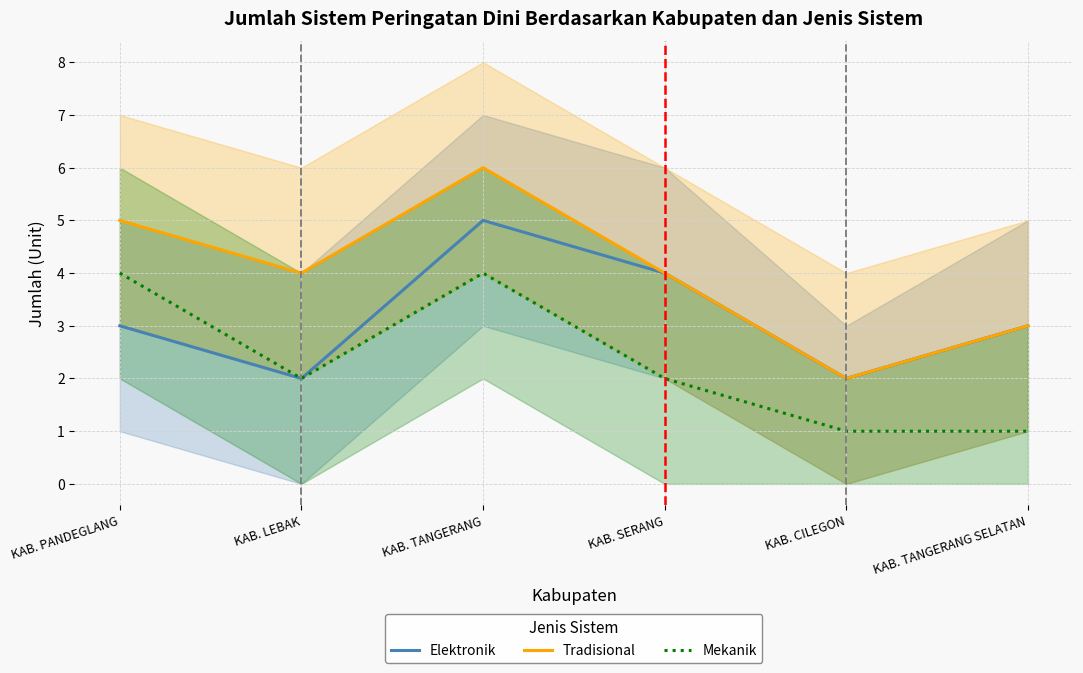

Reading left to right, list all the values displayed in this chart.

Elektronik: KAB. PANDEGLANG=3	KAB. LEBAK=2	KAB. TANGERANG=5	KAB. SERANG=4	KAB. CILEGON=2	KAB. TANGERANG SELATAN=3
Tradisional: KAB. PANDEGLANG=5	KAB. LEBAK=4	KAB. TANGERANG=6	KAB. SERANG=4	KAB. CILEGON=2	KAB. TANGERANG SELATAN=3
Mekanik: KAB. PANDEGLANG=4	KAB. LEBAK=2	KAB. TANGERANG=4	KAB. SERANG=2	KAB. CILEGON=1	KAB. TANGERANG SELATAN=1